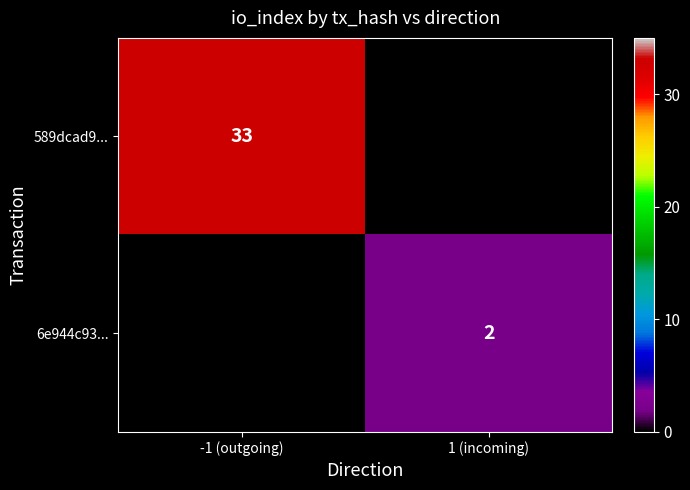

True or false: 589dcad9... has a value of 51 at -1 (outgoing).

False